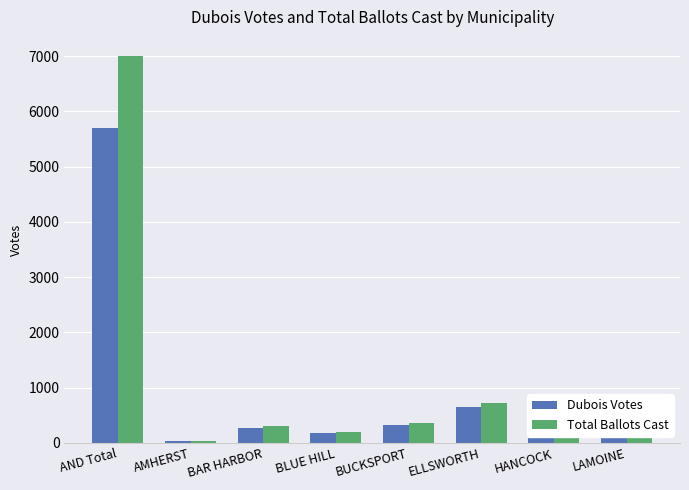

What is the label of the 8th bar from the left?

LAMOINE